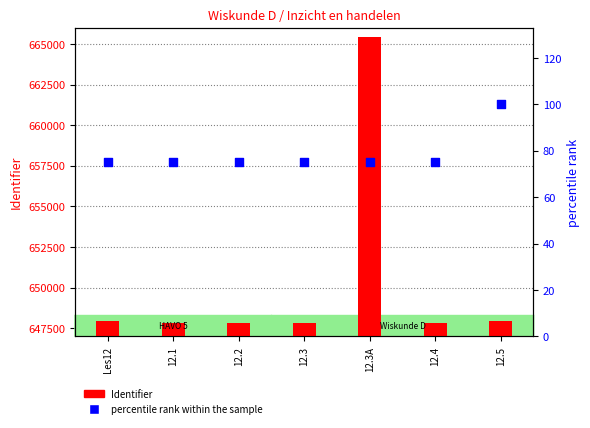

Which series reaches the maximum Y coordinate?

Identifier